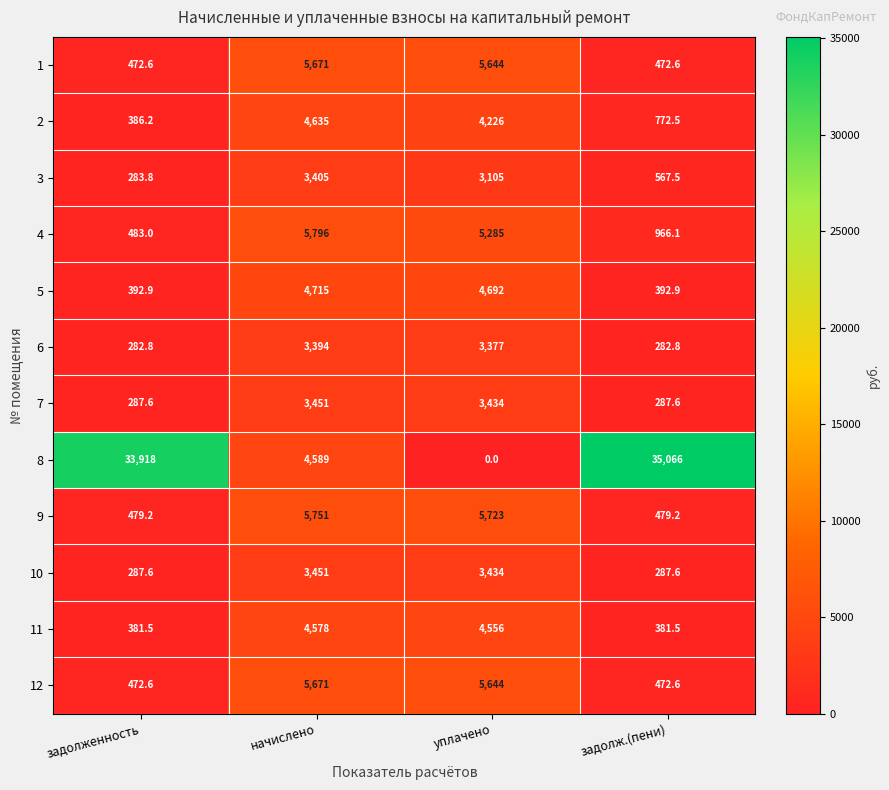

At which category is the sum across all series the highest?

начислено